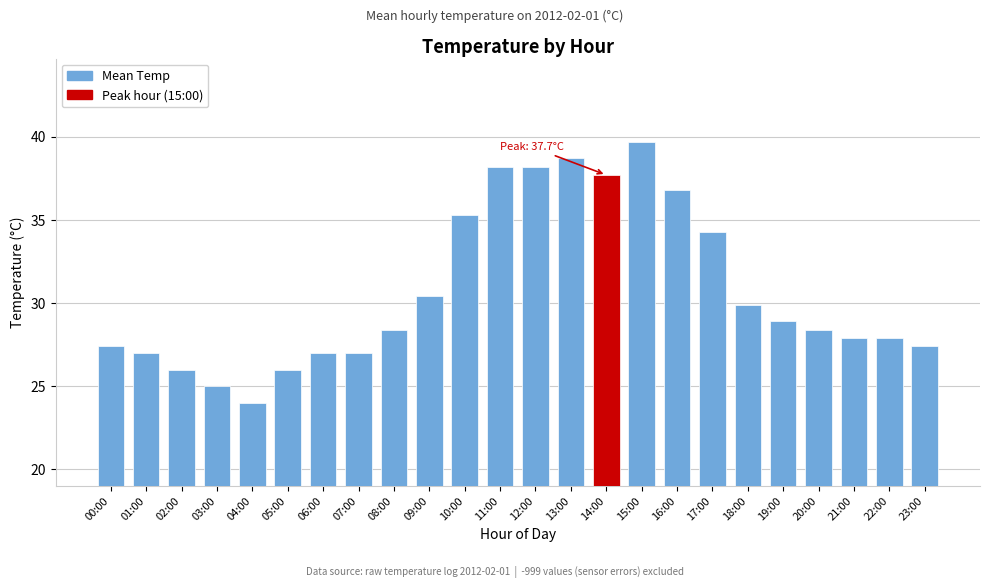

What is the label of the 5th bar from the left?

04:00